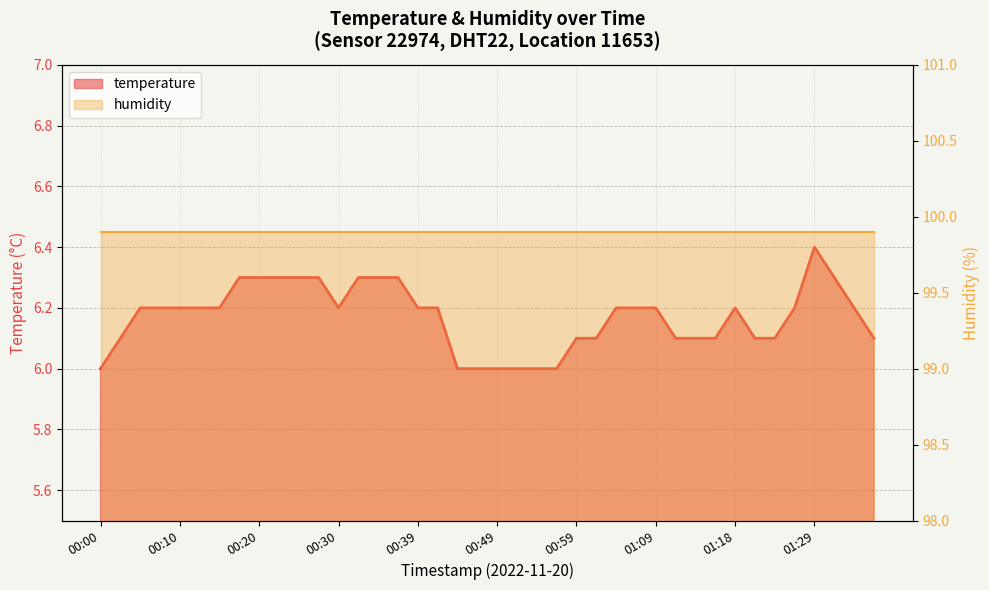

List the labels in order of value, smallest first.

00:00, 00:44, 00:47, 00:49, 00:51, 00:54, 00:56, 00:03, 00:59, 01:01, 01:11, 01:14, 01:16, 01:21, 01:23, 01:36, 00:05, 00:08, 00:10, 00:13, 00:15, 00:30, 00:39, 00:42, 01:04, 01:06, 01:09, 01:18, 01:26, 01:34, 00:17, 00:20, 00:22, 00:25, 00:27, 00:32, 00:34, 00:37, 01:31, 01:29